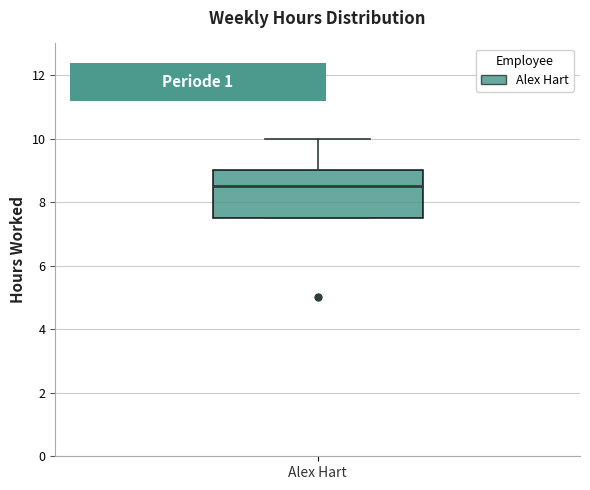

Read this box plot against the y-axis: the position of the median line, the range covered by the box, and the ends of both whiskers. The values are not printed on the chart, so give them approximately, as read against the axis.

median 8.6, box 7.6 to 9.0, whiskers 7.6 to 10.0